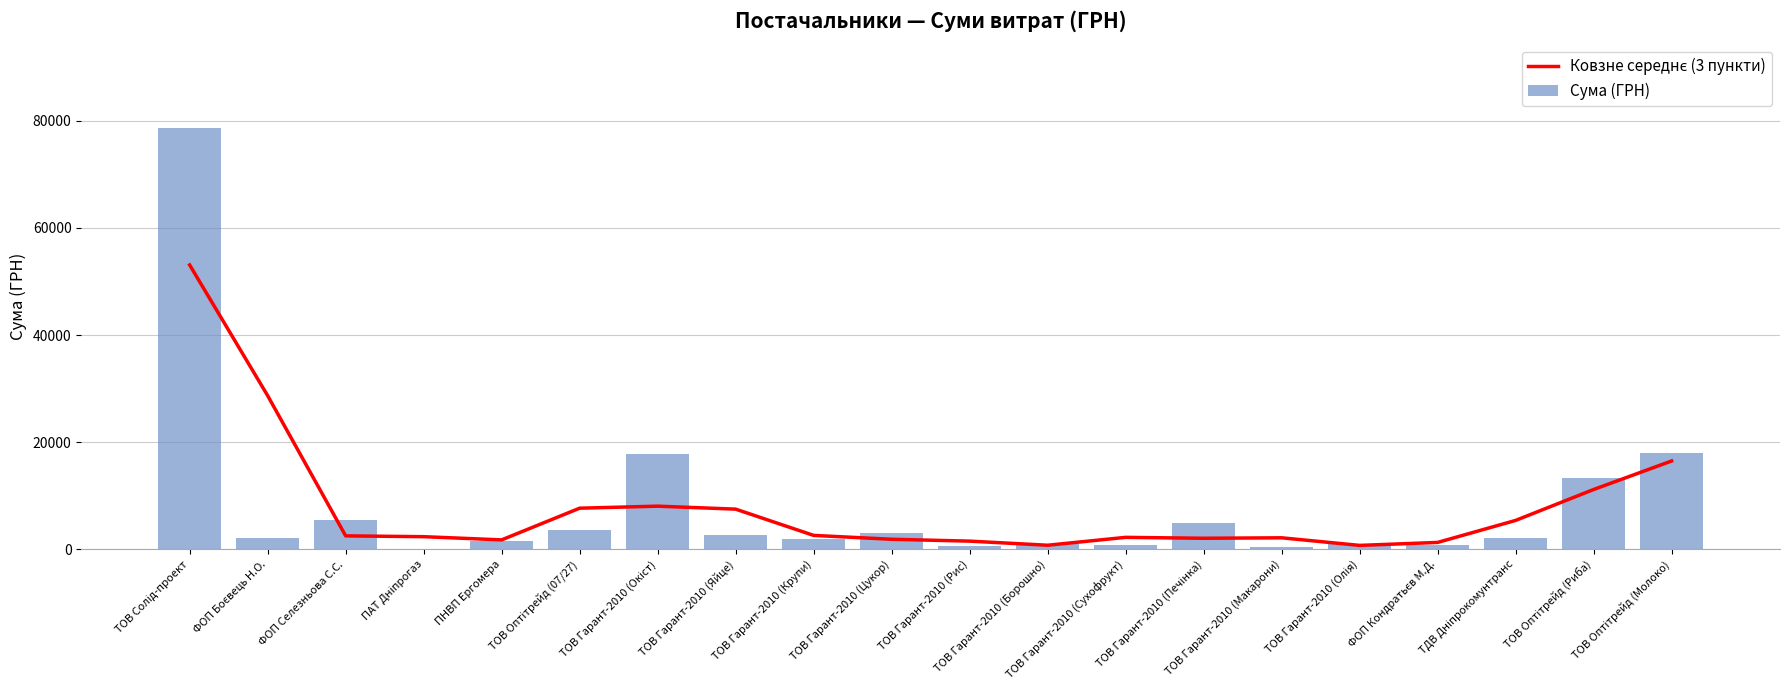

How many values in the Ковзне середнє (3 пункти) series are below 2504?

10